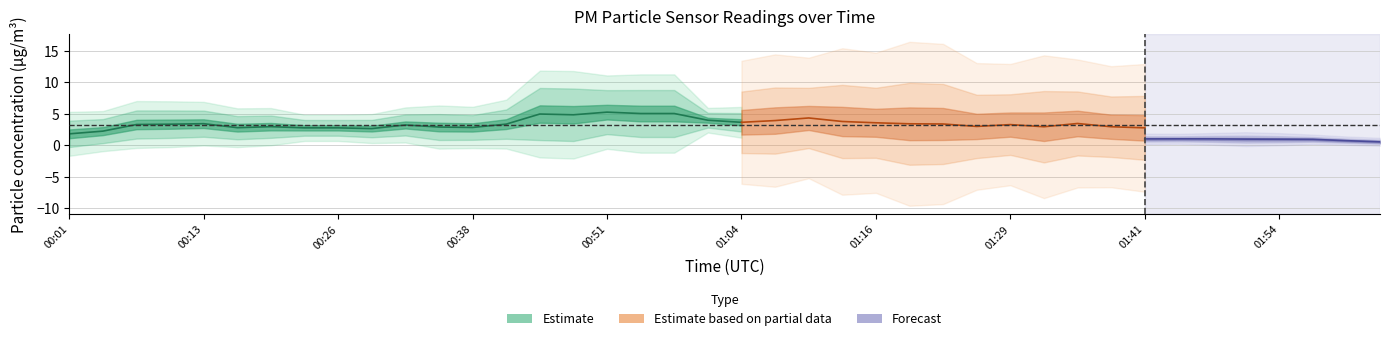

What is the label of the 28th point from the right?

00:38